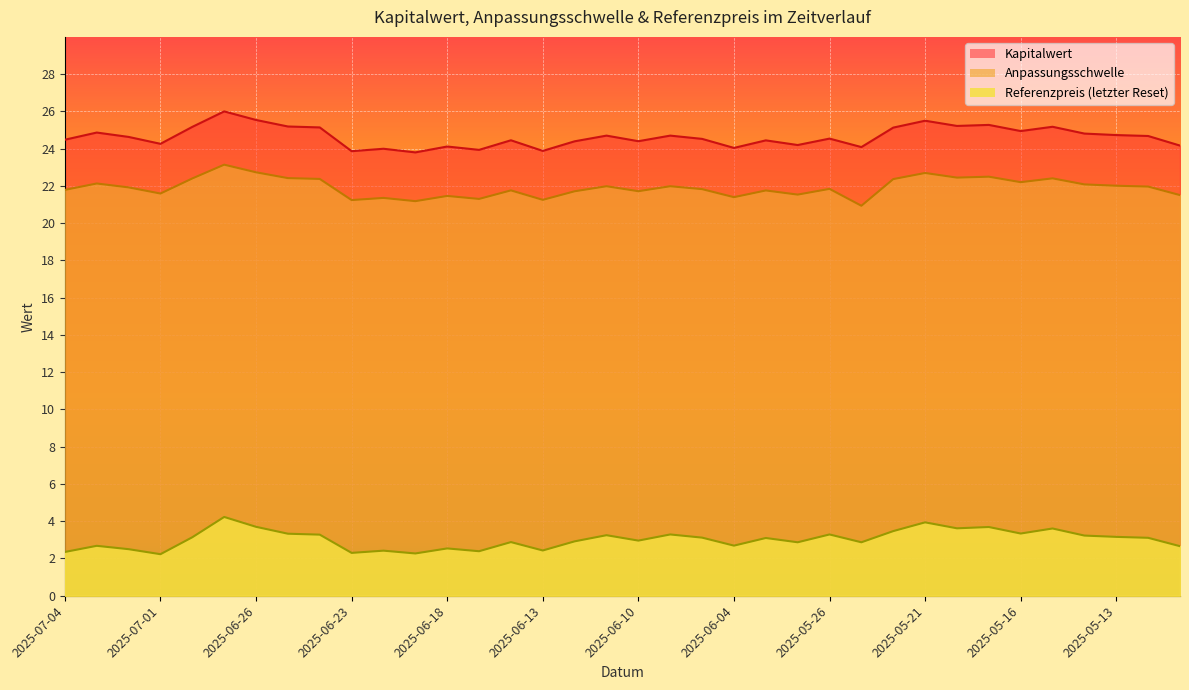

The value of Anpassungsschwelle at 2025-05-16 is 22.2. True or false?

True